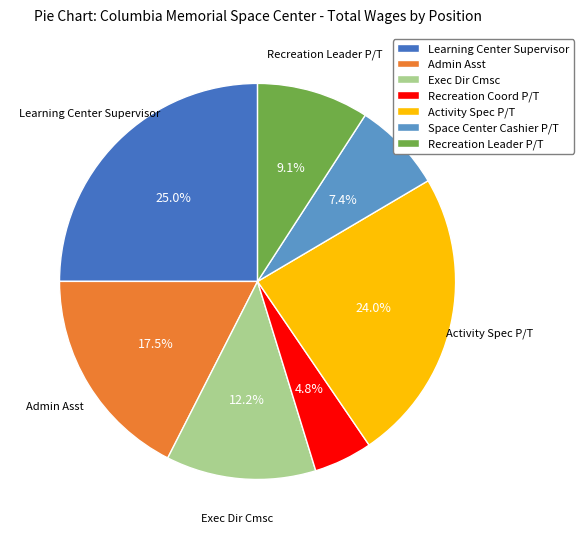

What percentage do Recreation Leader P/T and Space Center Cashier P/T together represent?

16.5%